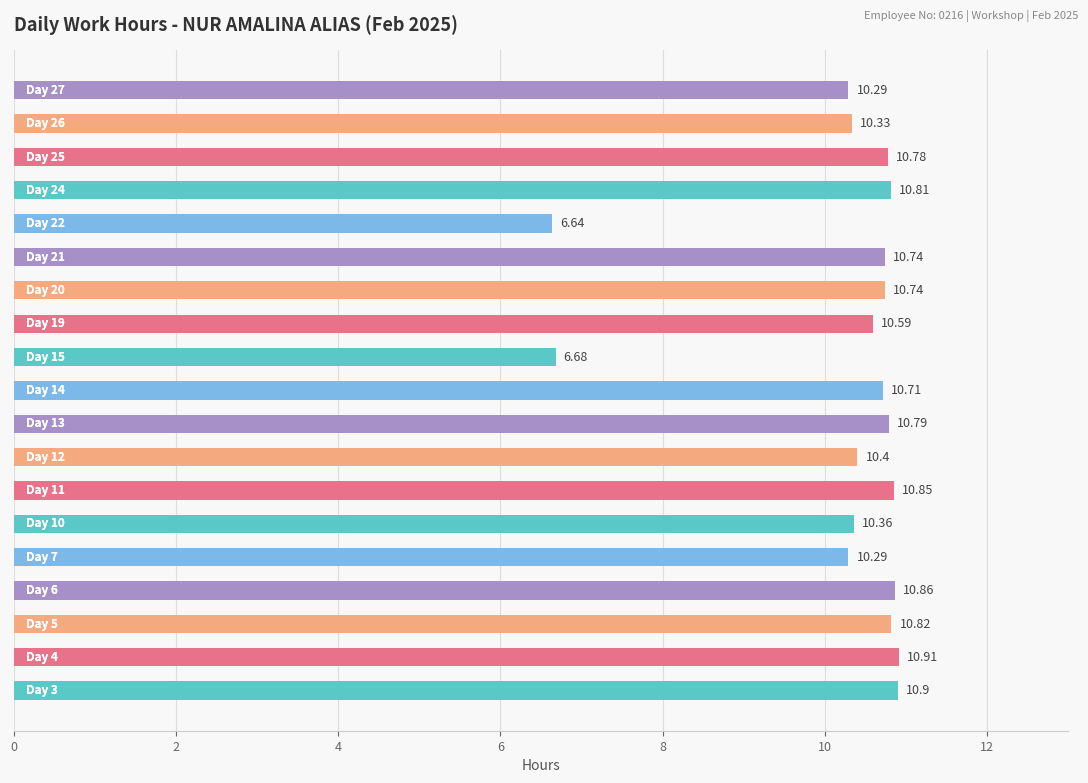

What is the average value?

10.2